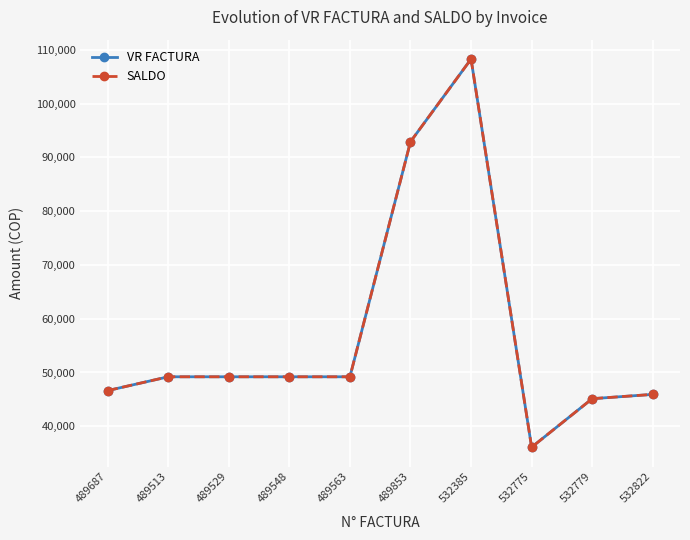

What is the sum of all VR FACTURA values?

571806